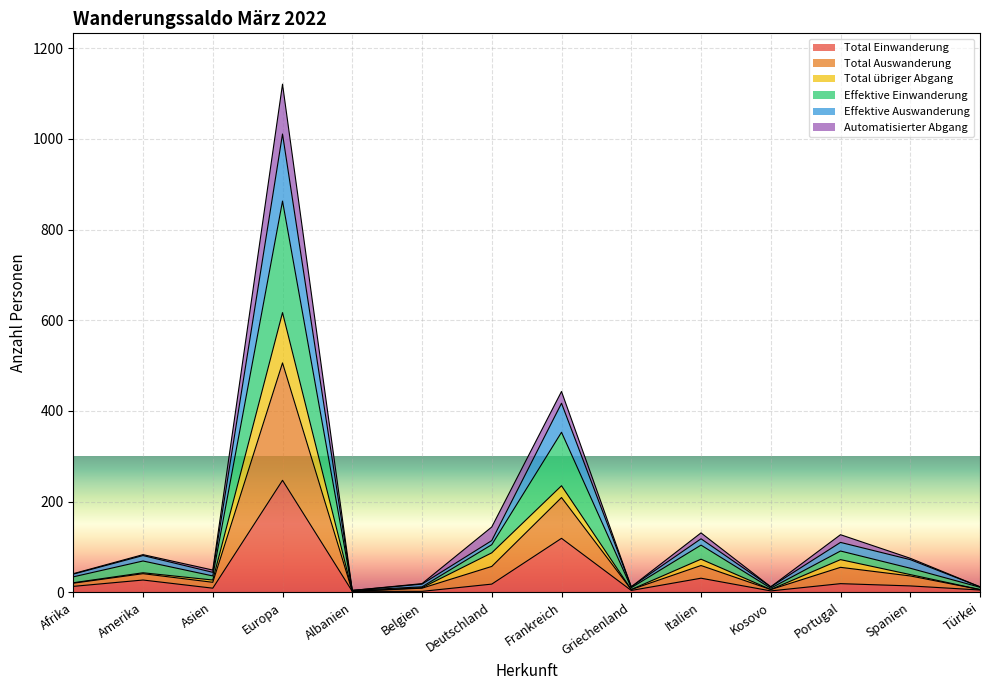

What is the highest value of the Total Einwanderung series?

247